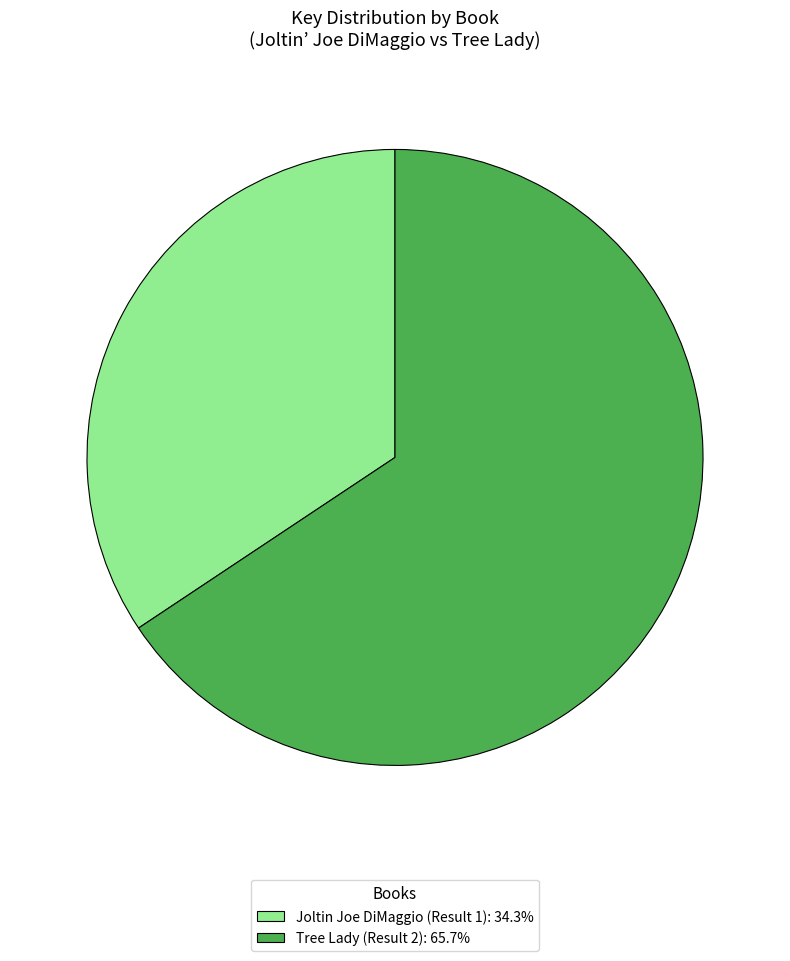

Which category has the smallest portion of the pie?

Joltin Joe DiMaggio (Result 1)